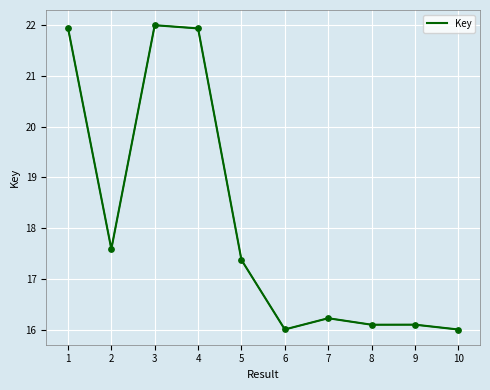

What is the change in value from 3 to 7?

-5.8